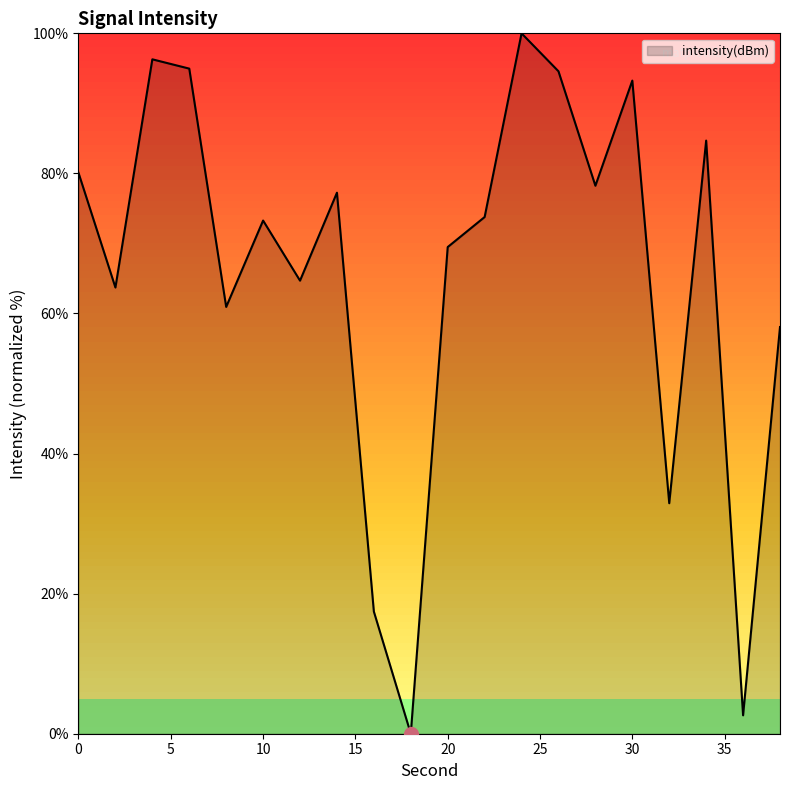

What is the greatest value displayed?

100.0